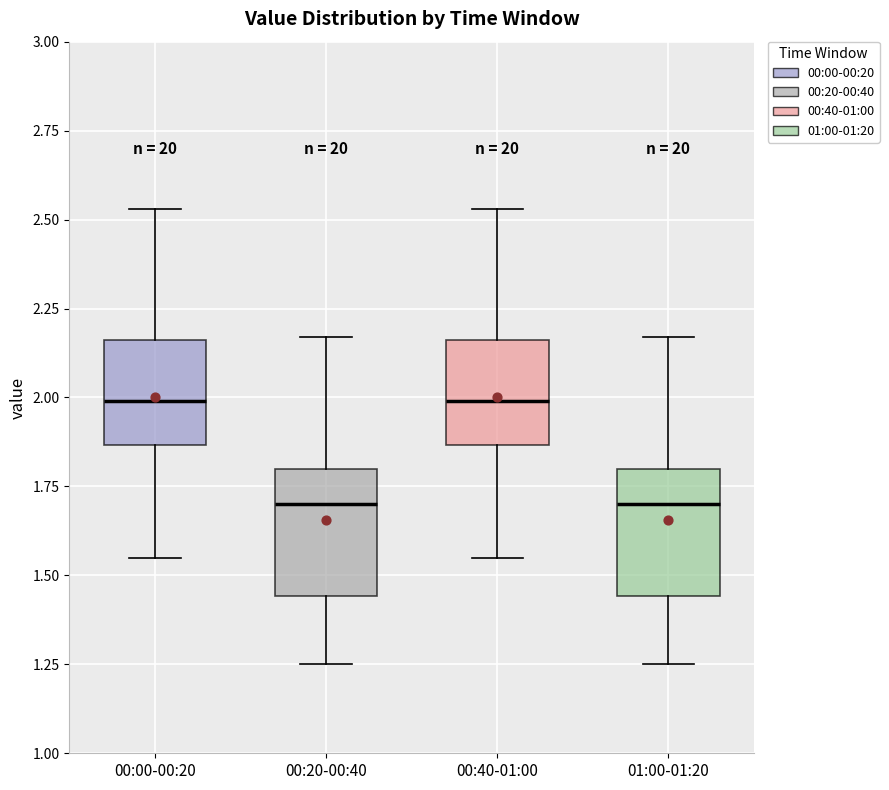

Reading left to right, read every box against the y-axis: the position of its median line, the range the box covers, and the ends of its whiskers. The values are not printed on the chart, so give them approximately, as read against the axis.

00:00-00:20: median 2.00, box 1.85 to 2.15, whiskers 1.55 to 2.55
00:20-00:40: median 1.70, box 1.45 to 1.80, whiskers 1.25 to 2.15
00:40-01:00: median 2.00, box 1.85 to 2.15, whiskers 1.55 to 2.55
01:00-01:20: median 1.70, box 1.45 to 1.80, whiskers 1.25 to 2.15